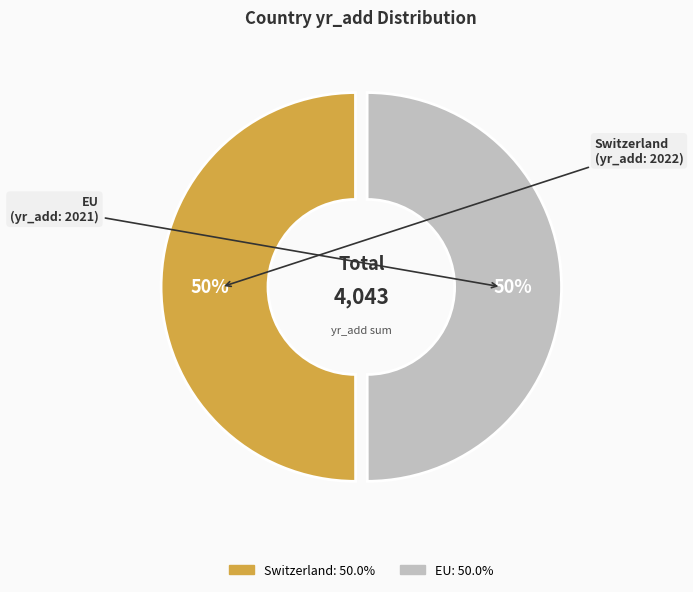

To the nearest percent, what is the combined percentage of Switzerland and EU?

100%